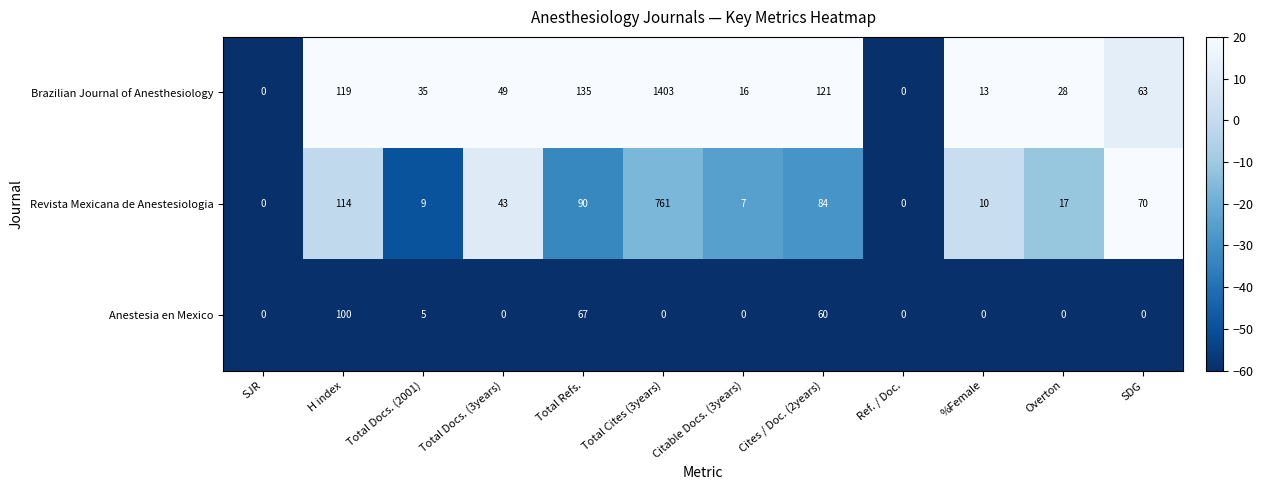

At which category does the chart reach its peak across all series?

Total Cites (3years)